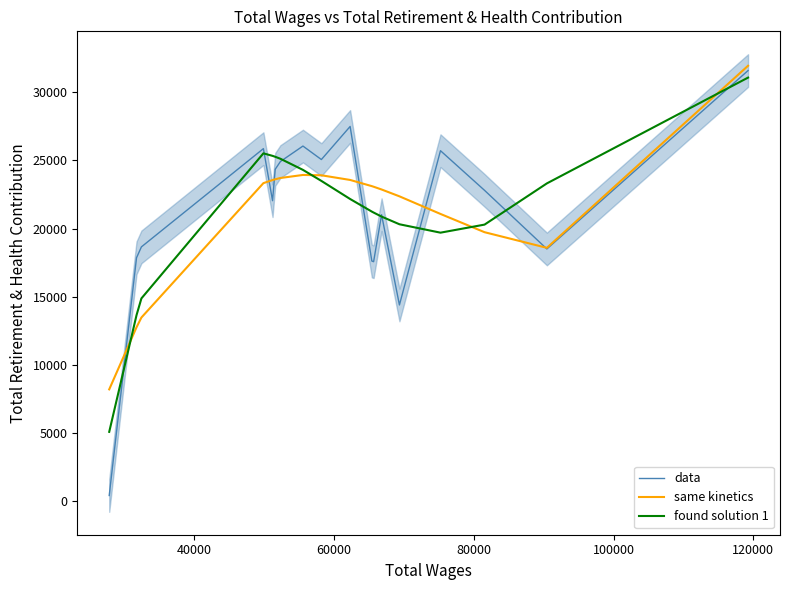

How many interior local peaks does the data series have?

5